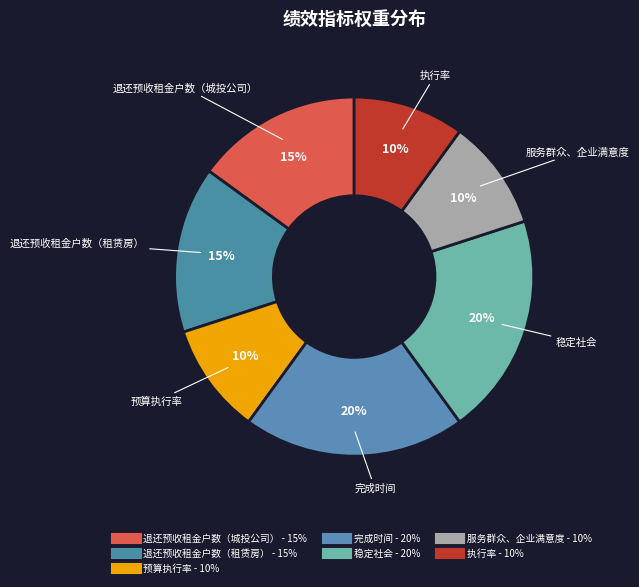

What is the largest slice in the pie chart?

完成时间